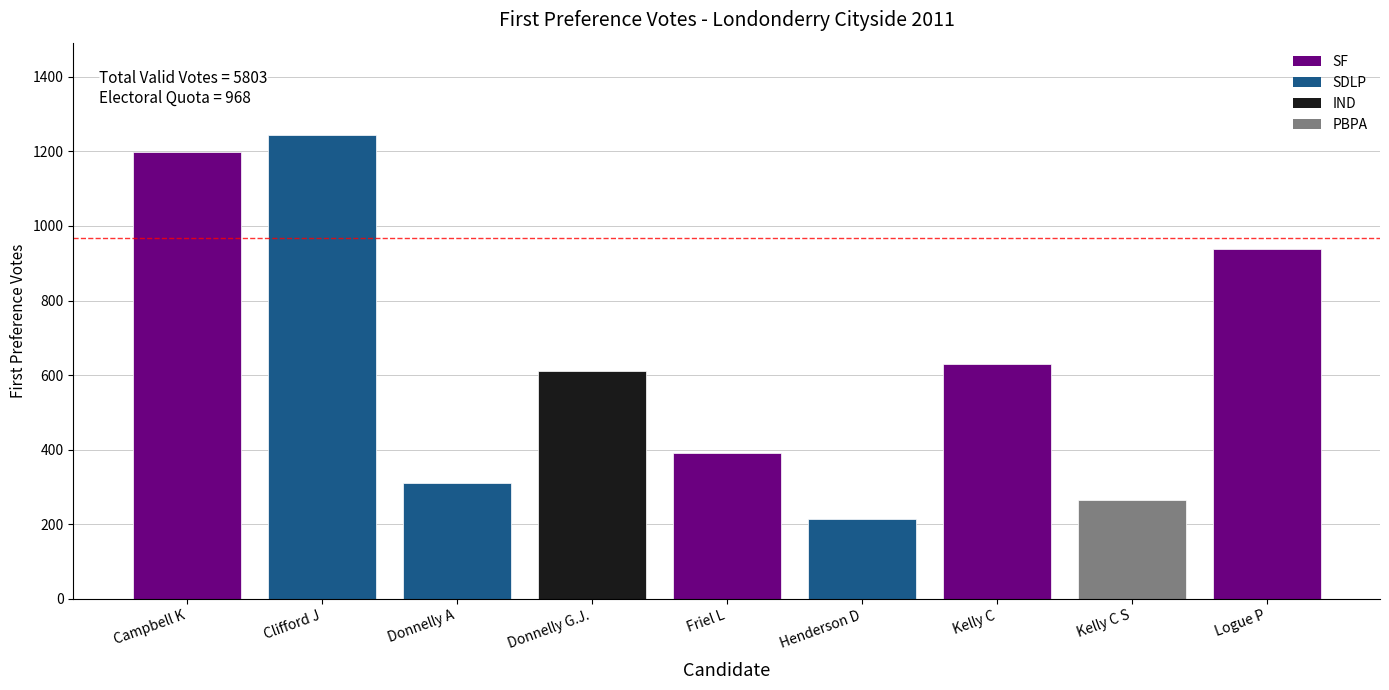

Reading left to right, list all the values displayed in this chart.

1199	1243	311	612	391	214	631	265	937